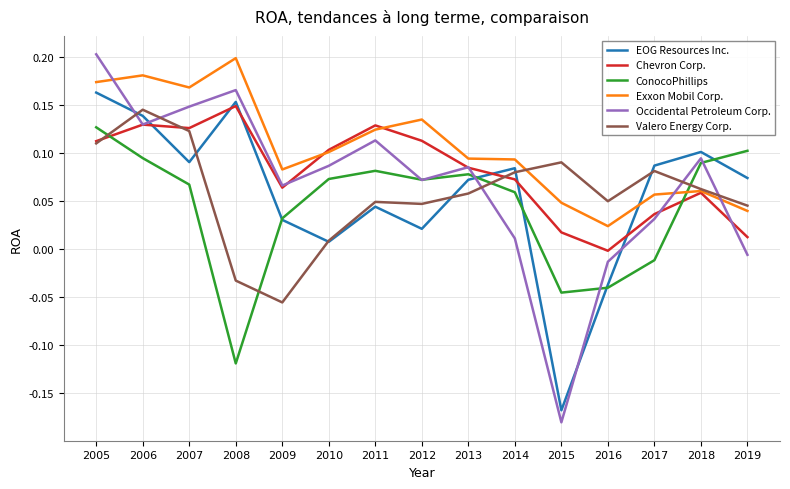

At which category does the chart reach its peak across all series?

2005